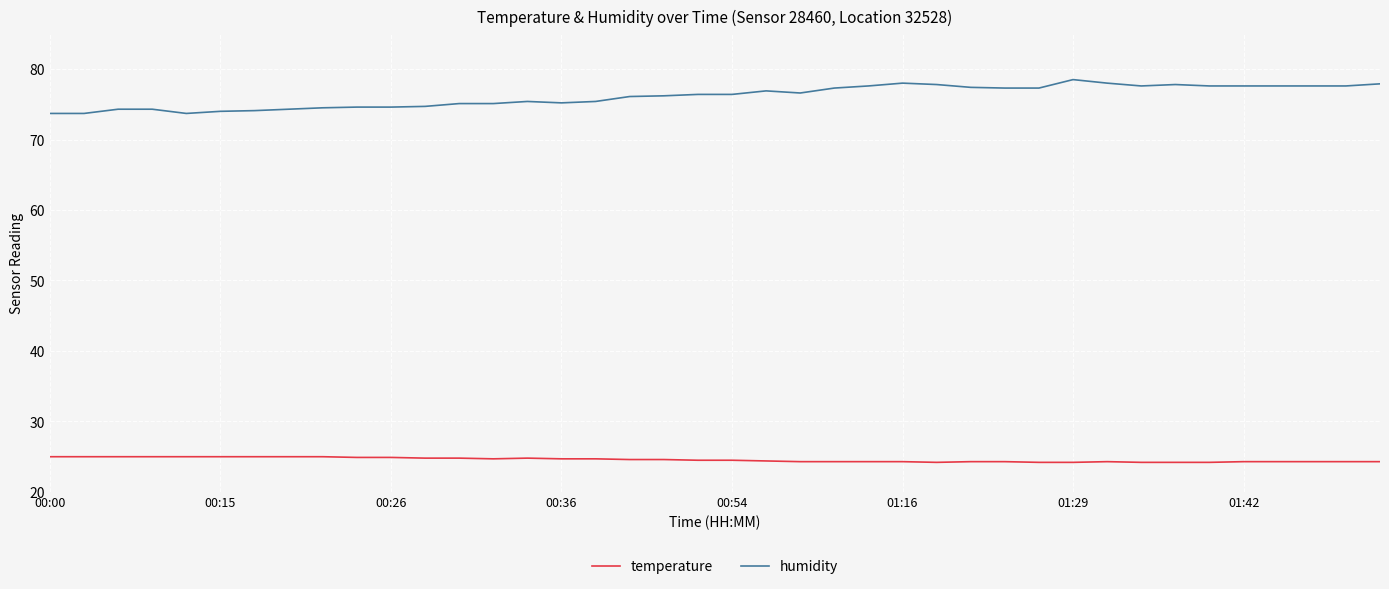

Which series has the widest spread of values?

humidity